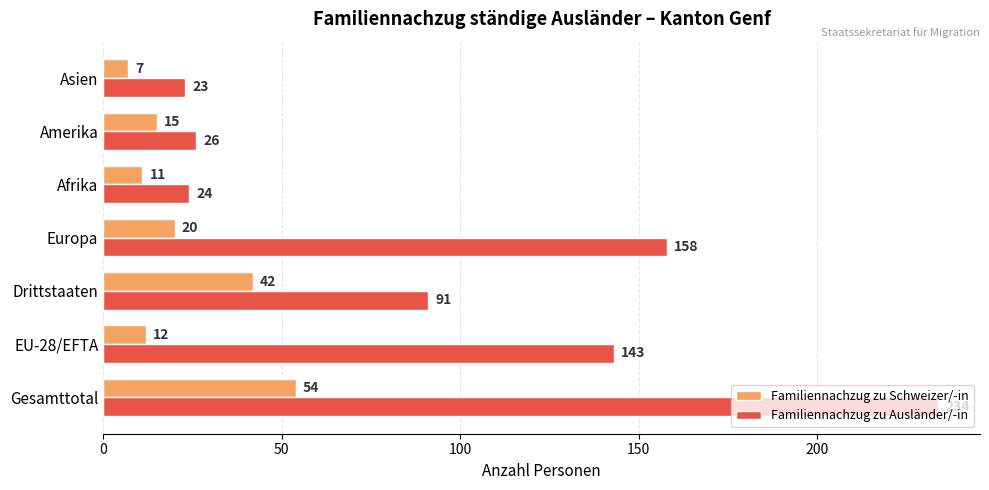

The value of Familiennachzug zu Ausländer/-in at Europa is 158. True or false?

True